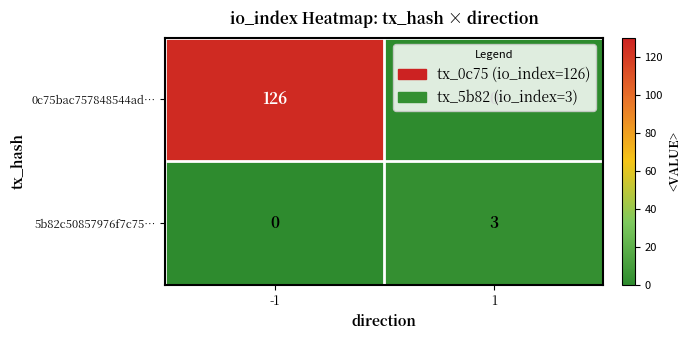

List the series in order of their overall mean, highest first.

0c75bac757848544ad…, 5b82c50857976f7c75…